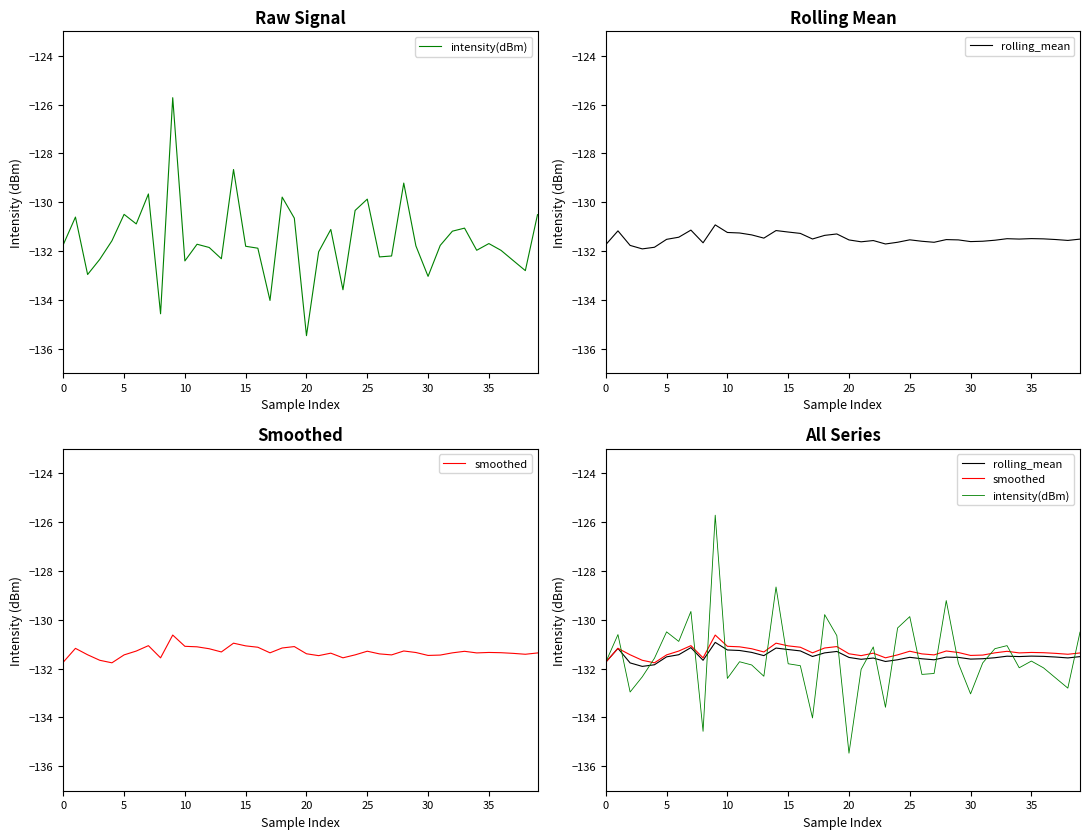

Which series ends up on top after the final intersection of smoothed and intensity(dBm)?

intensity(dBm)